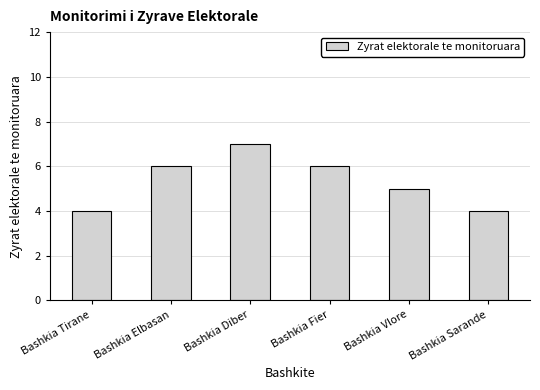

Are the bars horizontal?

No